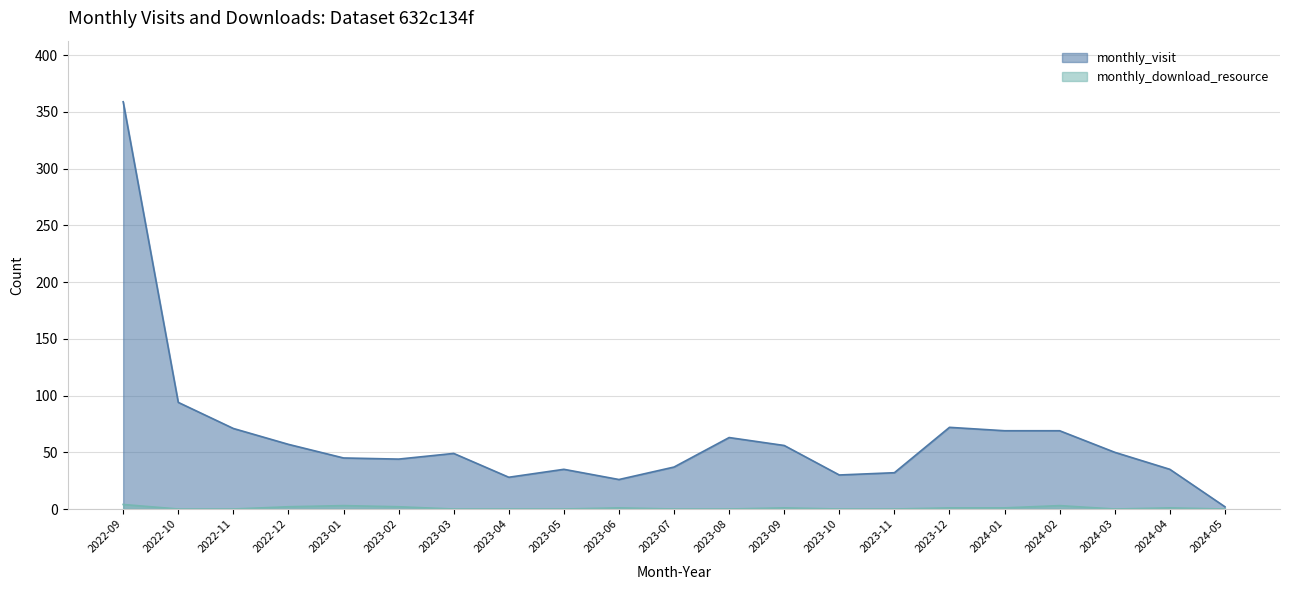

Count the monthly_download_resource values in the range 0 to 1.

16